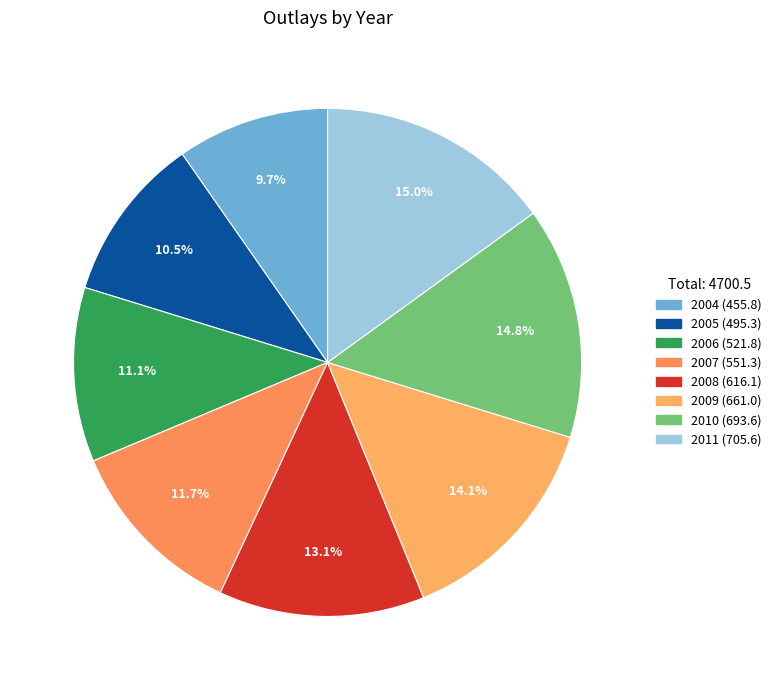

True or false: 2011 accounts for 15% of the total.

True